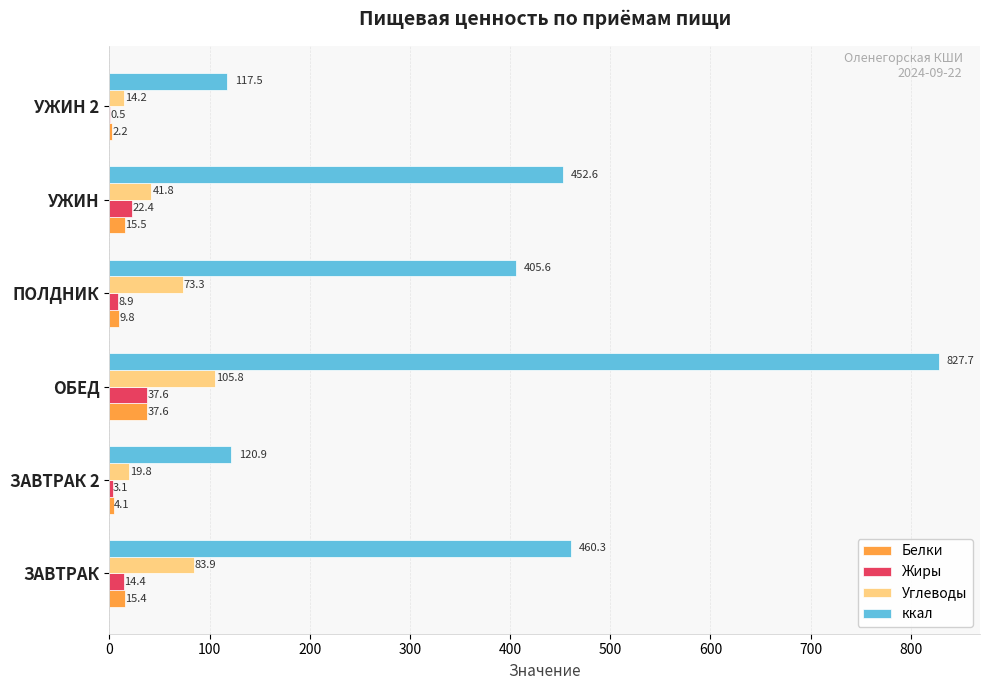

Which series has the largest total across all categories?

ккал